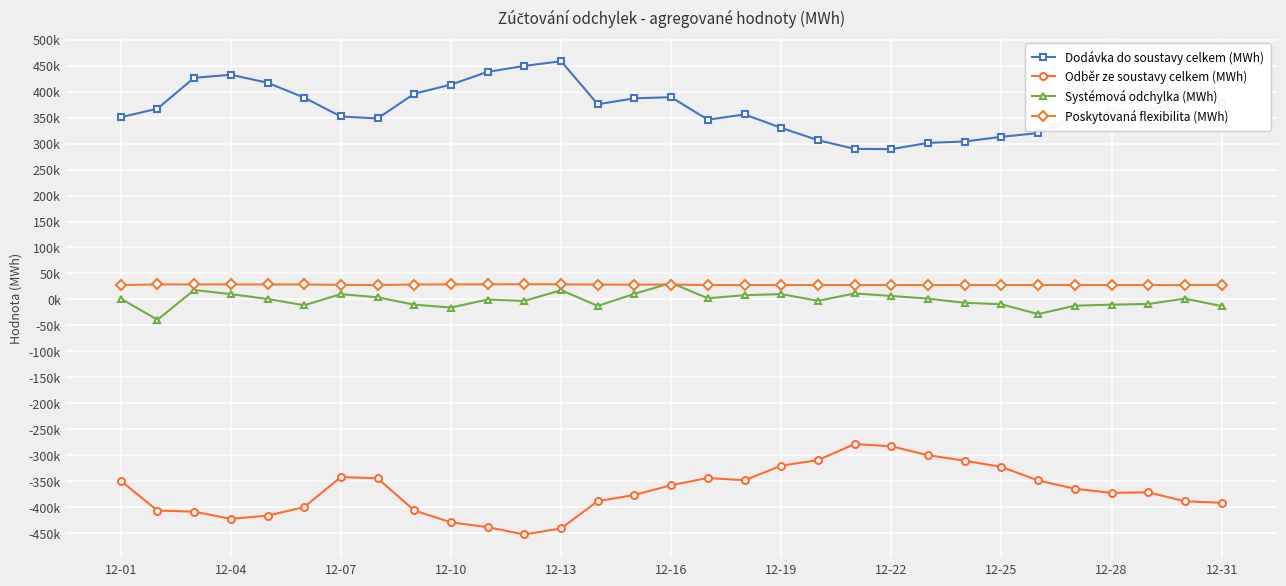

True or false: Systémová odchylka (MWh) has more than 0 points higher than both neighbors.

True